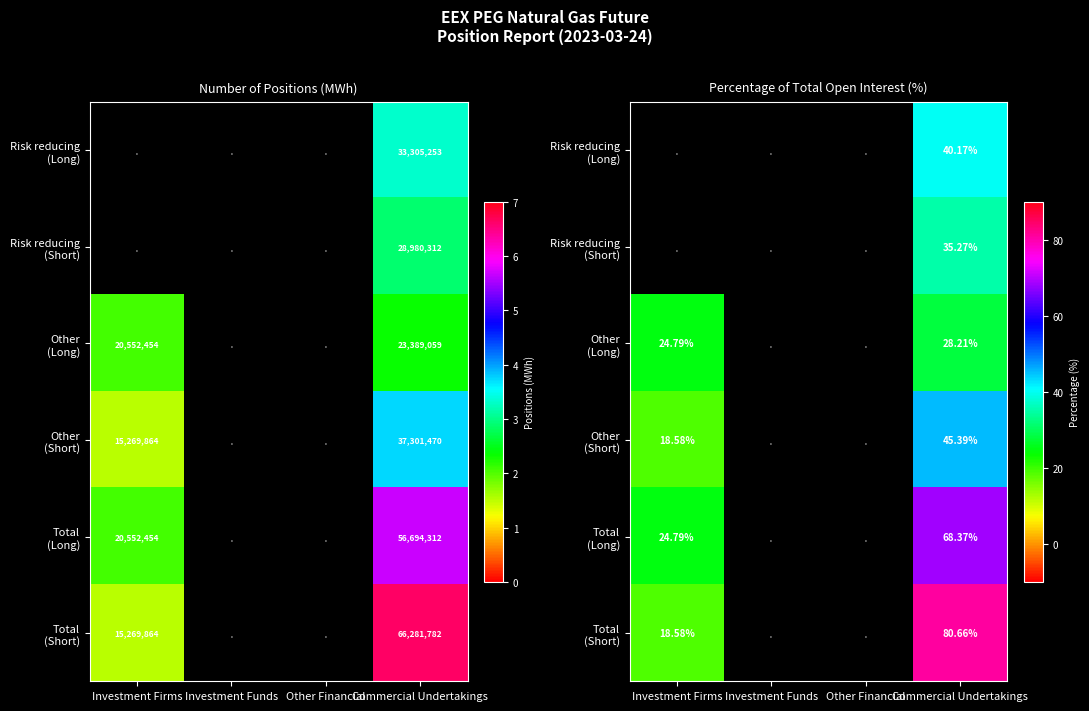

Rank the categories by Risk reducing (Long) value from lowest to highest.

Investment Firms, Investment Funds, Other Financial, Commercial Undertakings